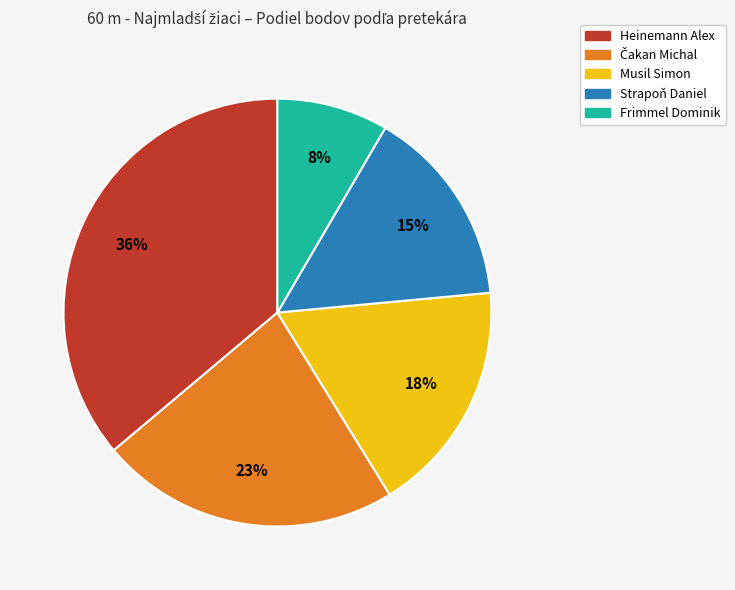

Which has a higher value, Musil Simon or Strapoň Daniel?

Musil Simon